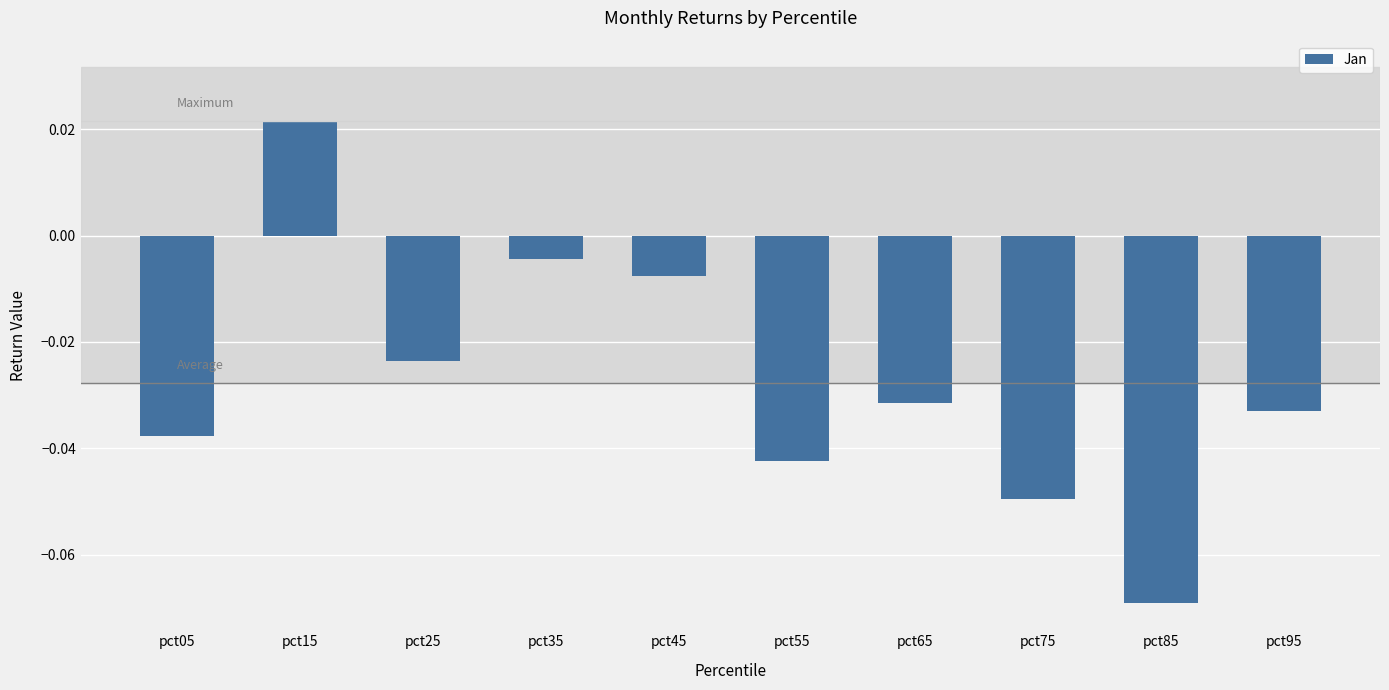

List the labels in order of value, largest first.

pct15, pct35, pct45, pct25, pct65, pct95, pct05, pct55, pct75, pct85